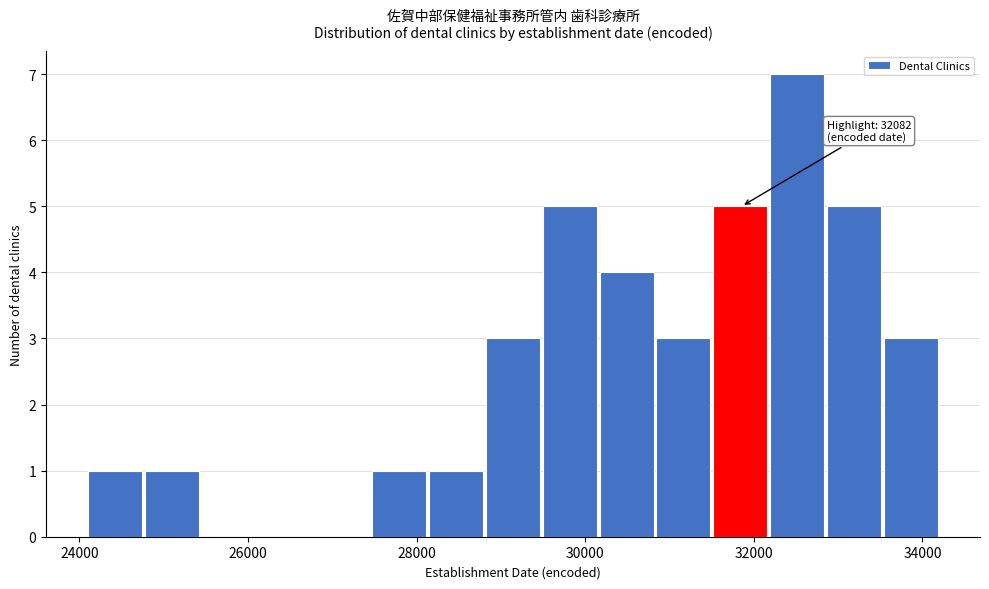

Read against the x-axis, roughly where is the centre of the tallest bar?

32600